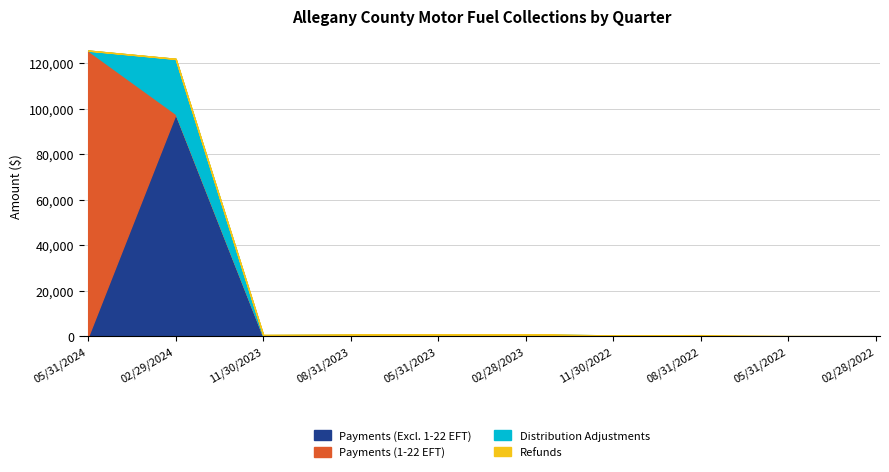

What is the maximum value for Refunds?

459.0